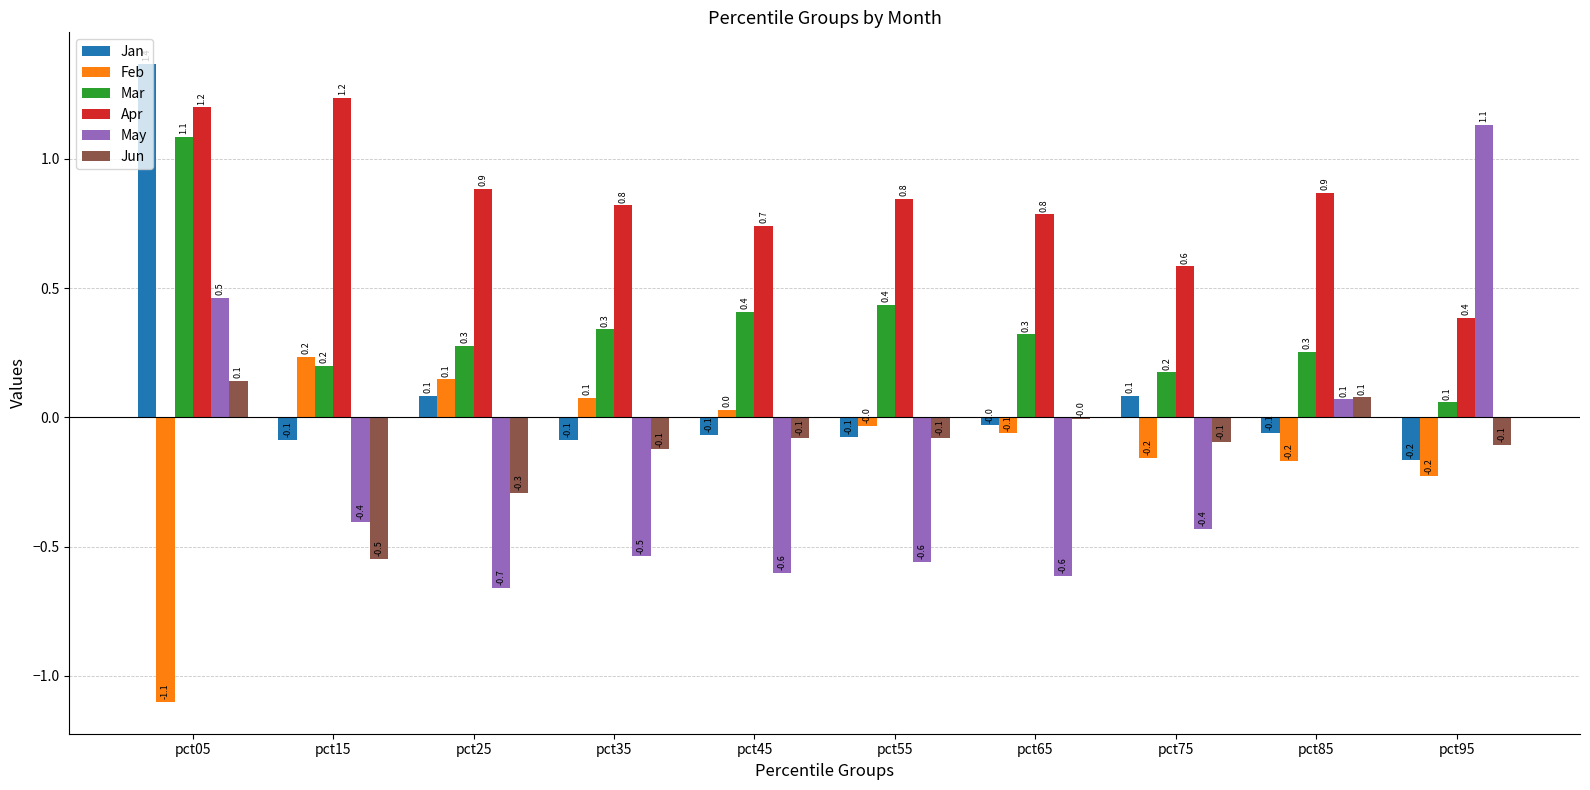

What is the greatest value displayed?

1.4